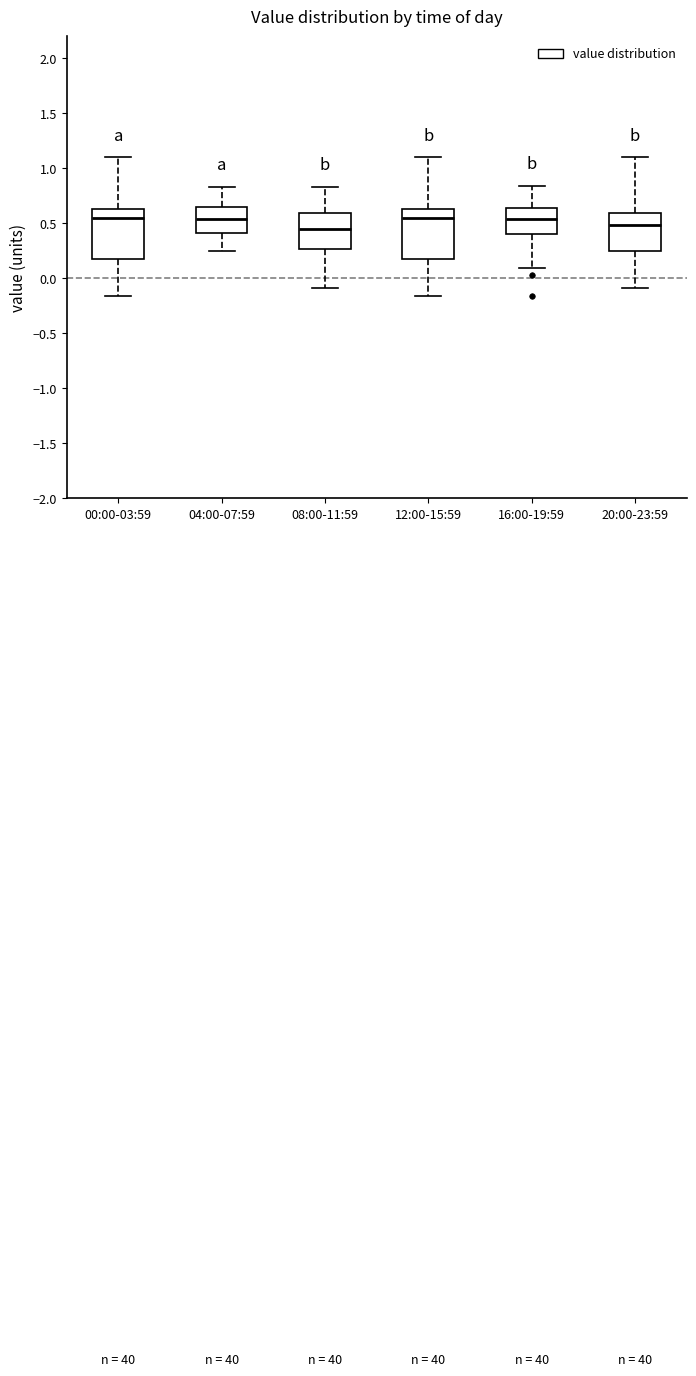

Reading left to right, read every box against the y-axis: the position of its median line, the range the box covers, and the ends of its whiskers. The values are not printed on the chart, so give them approximately, as read against the axis.

00:00-03:59: median 0.55, box 0.20 to 0.65, whiskers -0.15 to 1.10
04:00-07:59: median 0.55, box 0.40 to 0.65, whiskers 0.25 to 0.85
08:00-11:59: median 0.45, box 0.25 to 0.60, whiskers -0.10 to 0.85
12:00-15:59: median 0.55, box 0.20 to 0.65, whiskers -0.15 to 1.10
16:00-19:59: median 0.55, box 0.40 to 0.65, whiskers 0.10 to 0.85
20:00-23:59: median 0.50, box 0.25 to 0.60, whiskers -0.10 to 1.10